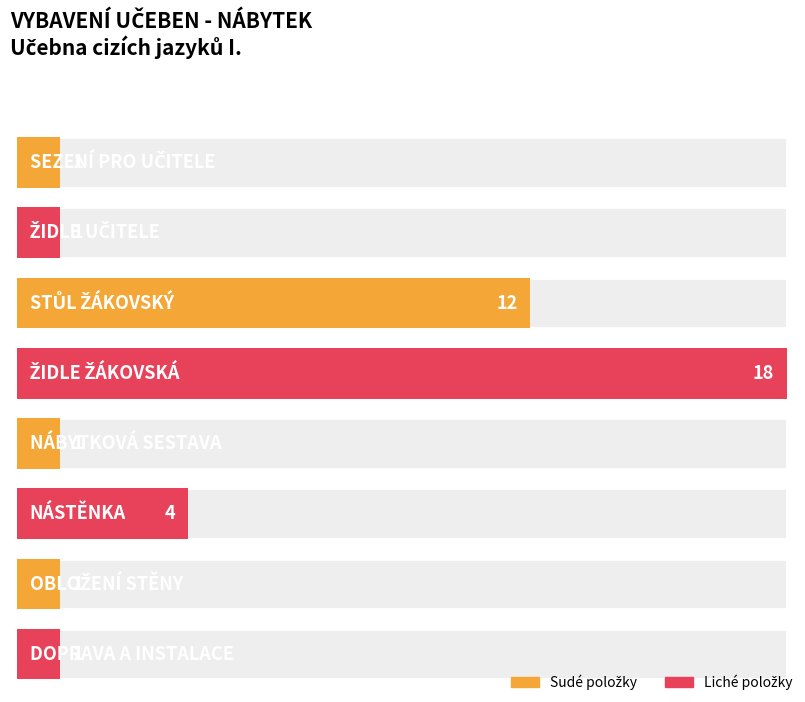

Is it true that the value at ŽIDLE ŽÁKOVSKÁ is 18?

True